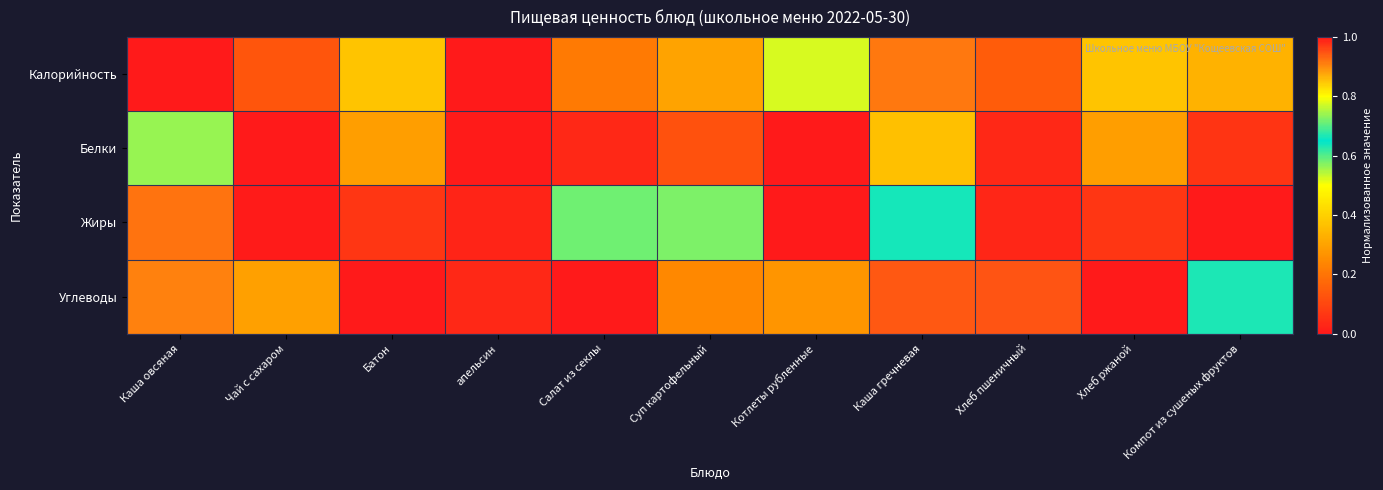

Reading right to left, extract all data points from this chart.

Калорийность: Компот из сушеных фруктов=0.3	Хлеб ржаной=0.4	Хлеб пшеничный=0.1	Каша гречневая=0.9	Котлеты рубленные=0.8	Суп картофельный=0.3	Салат из секлы=0.2	апельсин=0.0	Батон=0.4	Чай с сахаром=0.1	Каша овсяная=1.0
Белки: Компот из сушеных фруктов=0.1	Хлеб ржаной=0.3	Хлеб пшеничный=0.0	Каша гречневая=0.4	Котлеты рубленные=1.0	Суп картофельный=0.1	Салат из секлы=0.0	апельсин=0.0	Батон=0.3	Чай с сахаром=0.0	Каша овсяная=0.6
Жиры: Компот из сушеных фруктов=0.0	Хлеб ржаной=0.1	Хлеб пшеничный=0.0	Каша гречневая=0.7	Котлеты рубленные=1.0	Суп картофельный=0.6	Салат из секлы=0.6	апельсин=0.0	Батон=0.1	Чай с сахаром=0.0	Каша овсяная=0.9
Углеводы: Компот из сушеных фруктов=0.7	Хлеб ржаной=1.0	Хлеб пшеничный=0.9	Каша гречневая=0.9	Котлеты рубленные=0.3	Суп картофельный=0.2	Салат из секлы=0.0	апельсин=0.0	Батон=1.0	Чай с сахаром=0.3	Каша овсяная=0.9